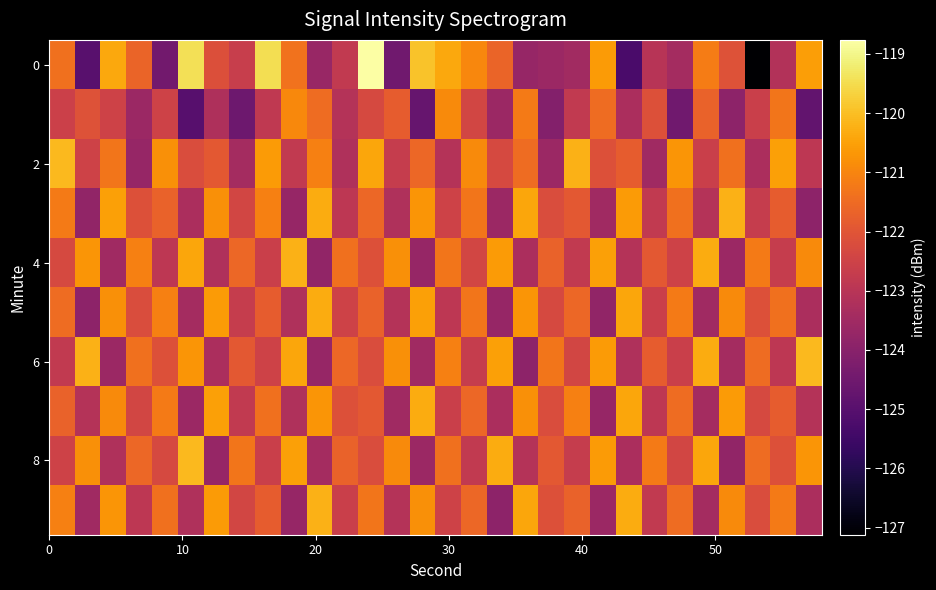

Count the number of data series in this chart.

10